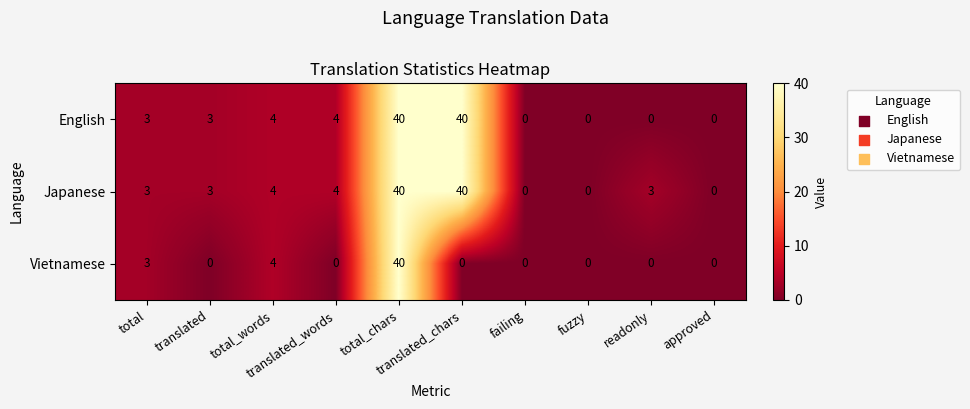

Count the number of categories in the chart.

10